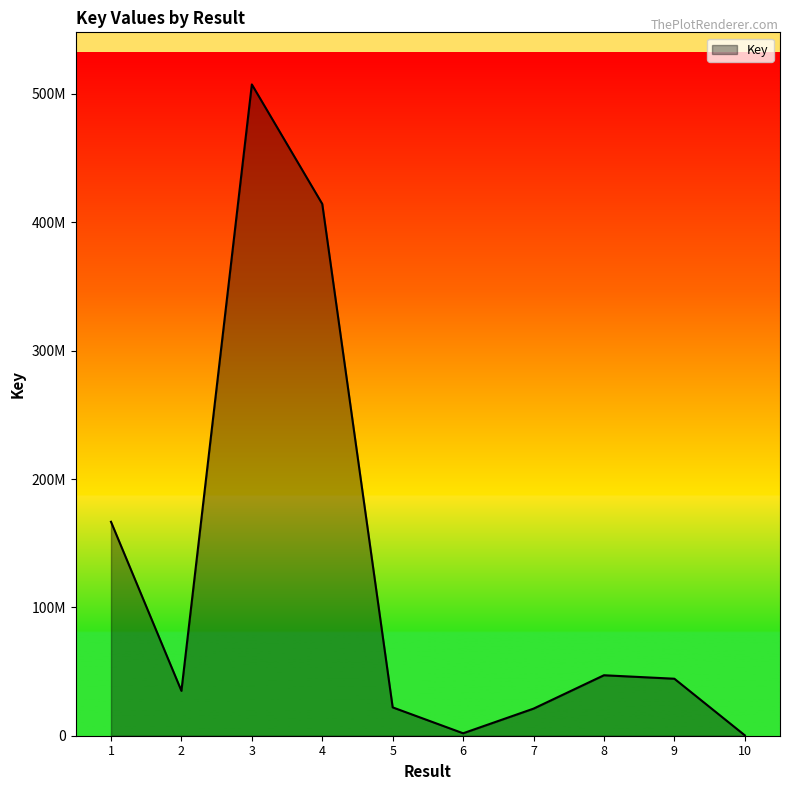

What is the difference between the values at 9 and 3?

463032230